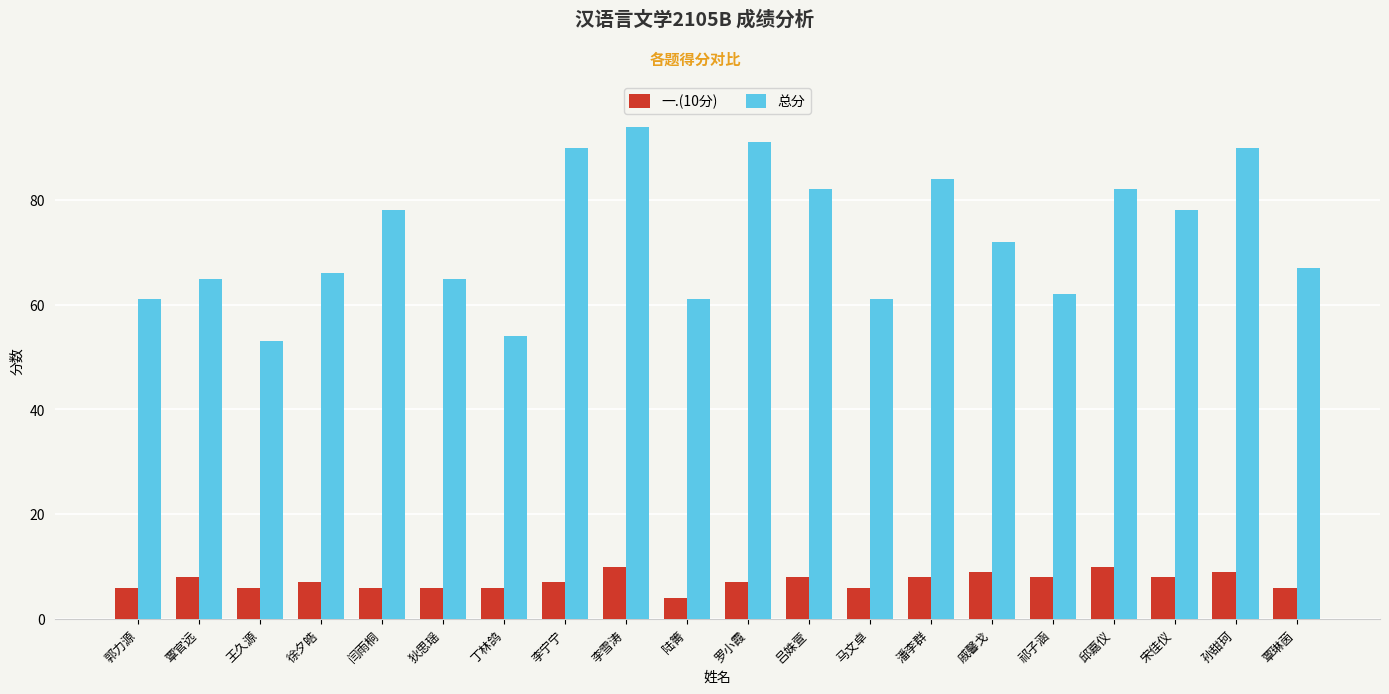

Which category has the lowest value across all series?

陆箐